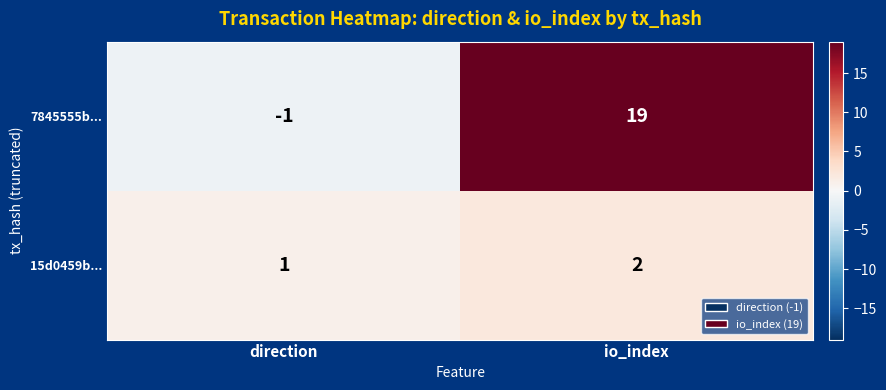

Which series has the largest range (max minus min)?

7845555b...